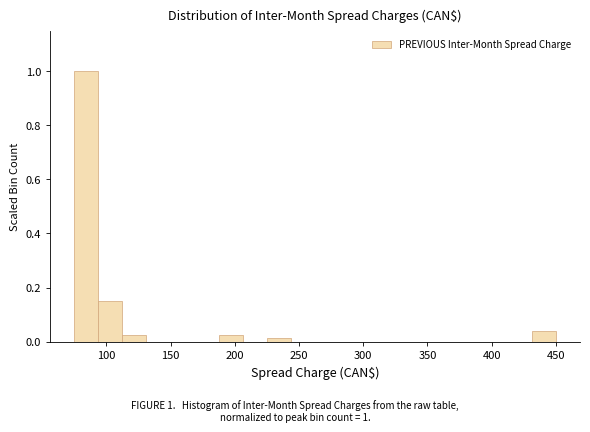

Read against the x-axis, roughly where is the centre of the tallest bar?

85